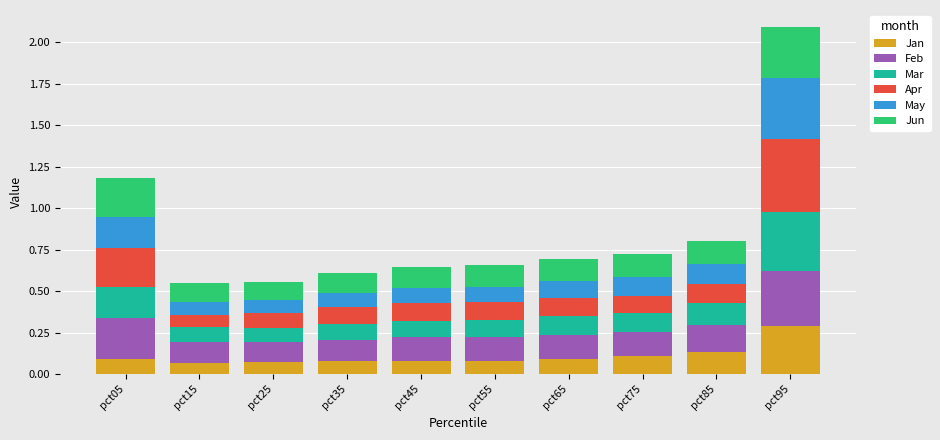

Count the number of data series in this chart.

6